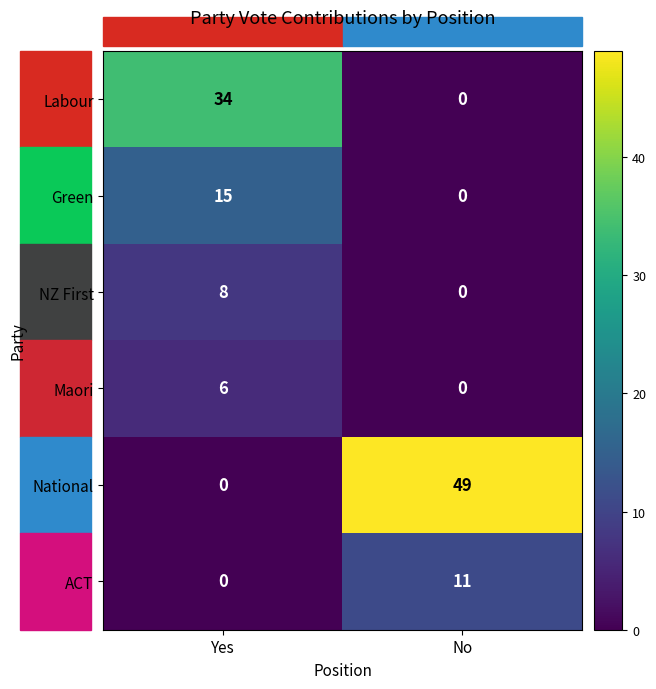

Is the value of Green at Yes greater than the value of Labour at Yes?

No